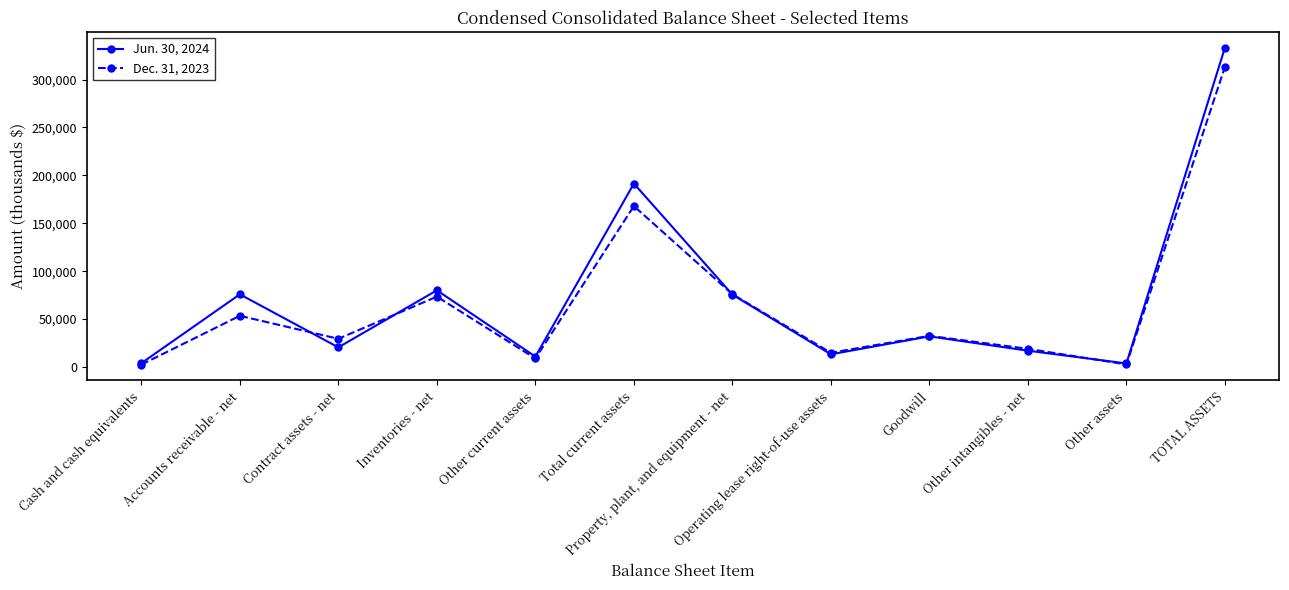

How many data points in Dec. 31, 2023 are less than 32587?

6